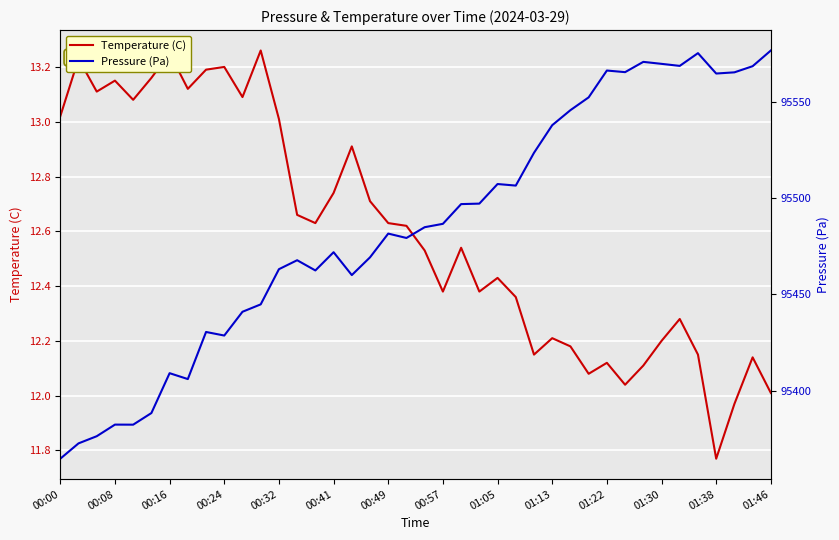

Which category has the lowest value in the Temperature (C) series?

01:38